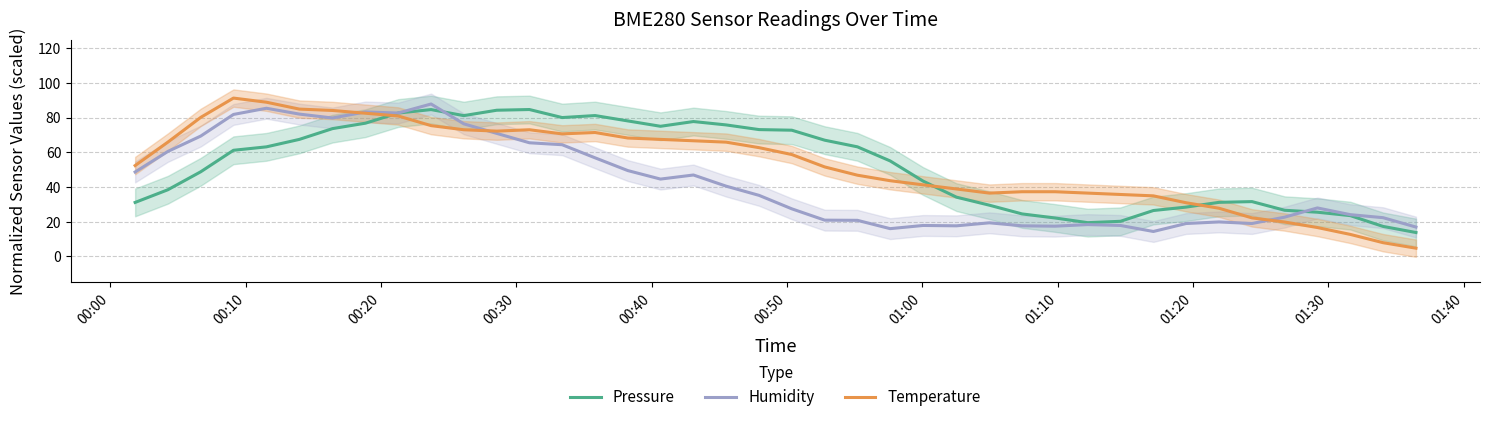

How many intersections are there between Temperature and Pressure?

3